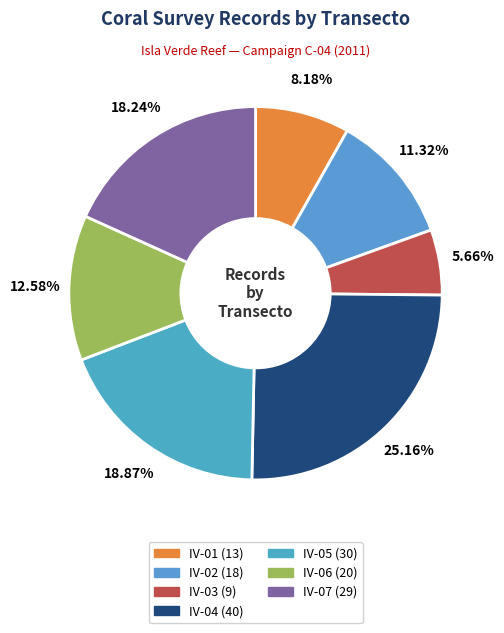

To the nearest percent, what percentage of the pie is IV-03?

6%